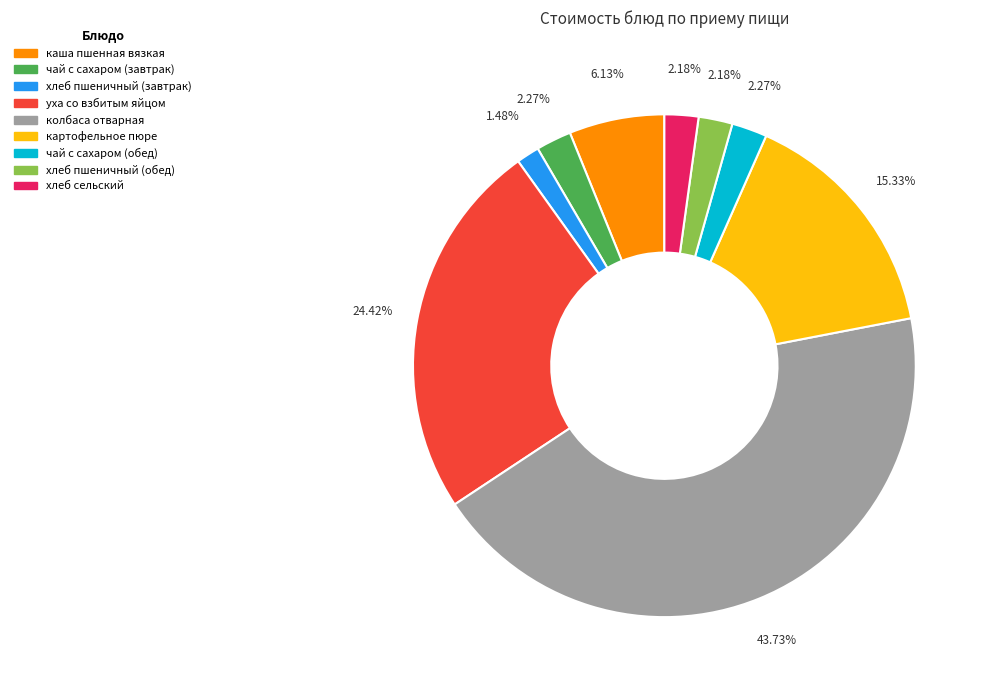

To the nearest percent, what is the difference between the largest and smallest slice percentages?

42%